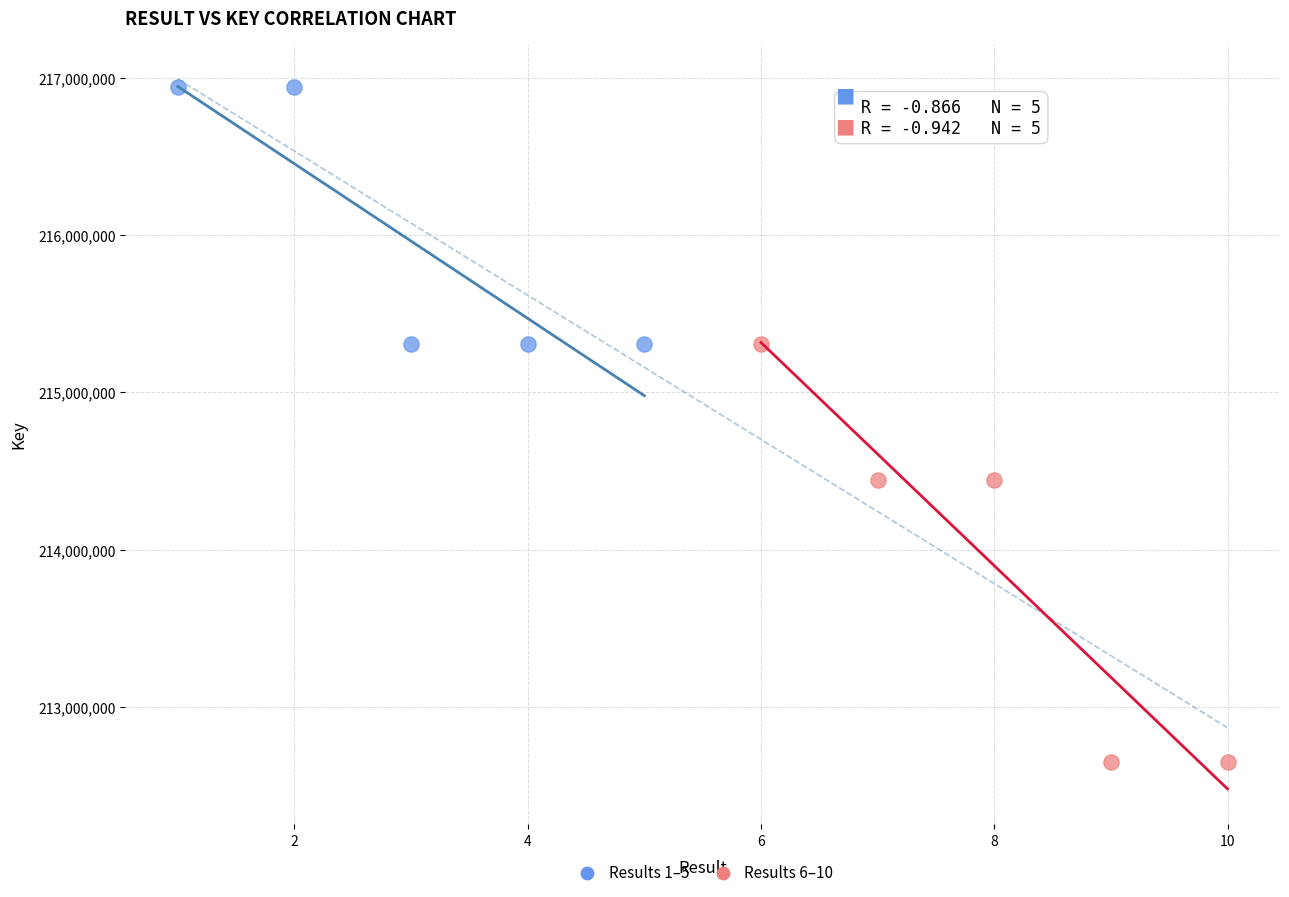

What are all the series names shown in the legend?

Results 1–5, Results 6–10